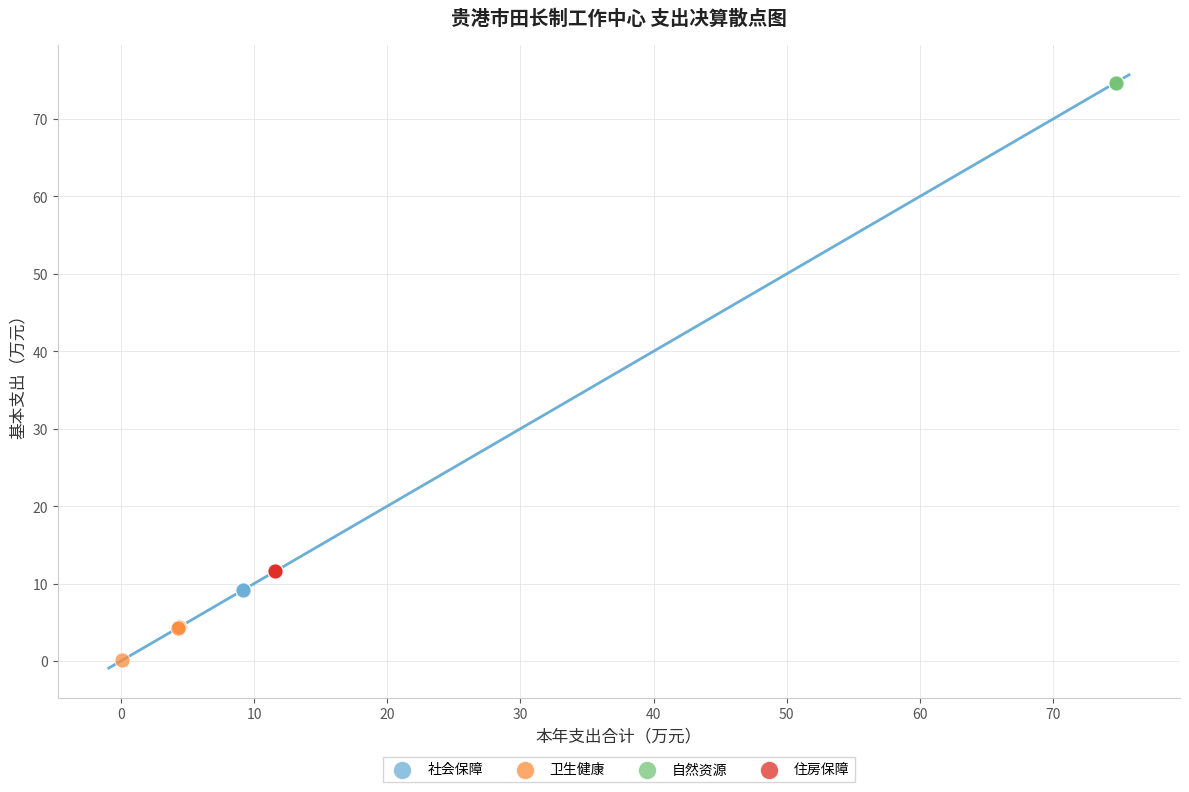

Which series reaches the maximum Y coordinate?

自然资源